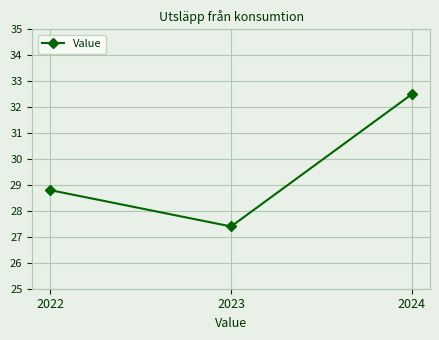

What is the value of the 3rd point from the left?

32.5